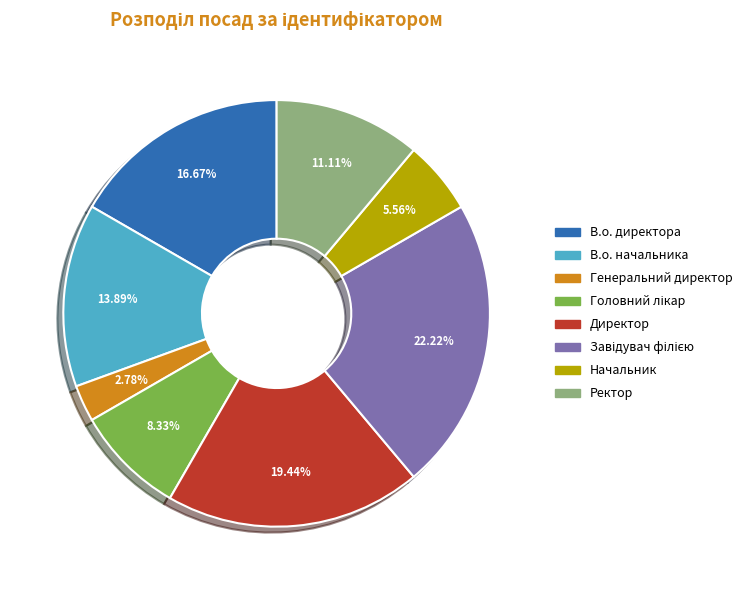

What percentage is the Генеральний директор slice, to the nearest percent?

3%